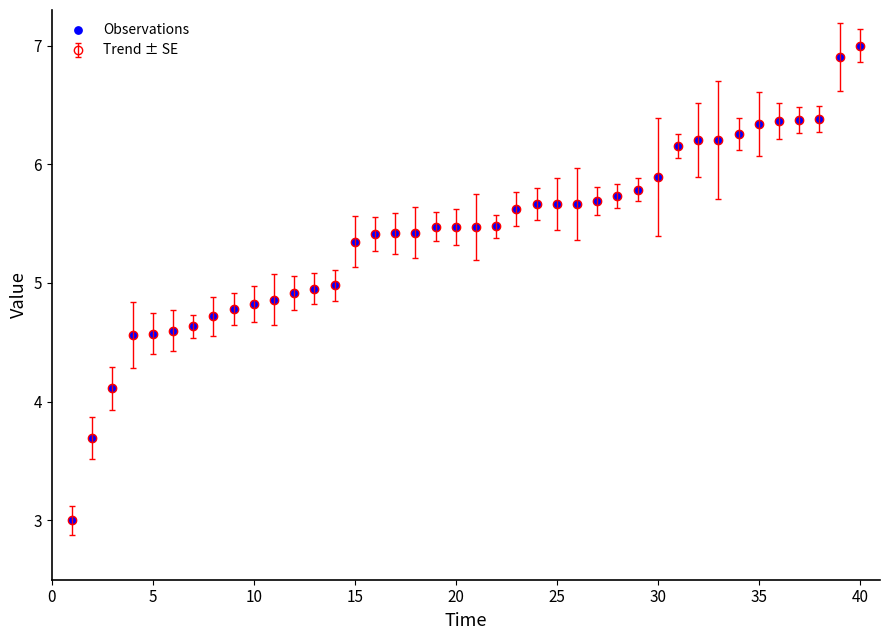

What is the value of the 14th point from the left?

5.0